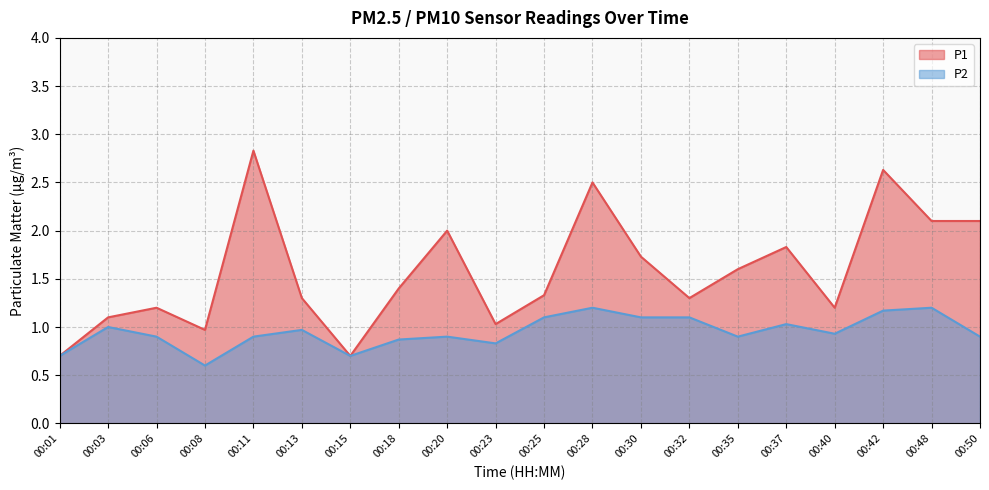

What is the difference between the maximum and second lowest values in the P2 series?

0.5